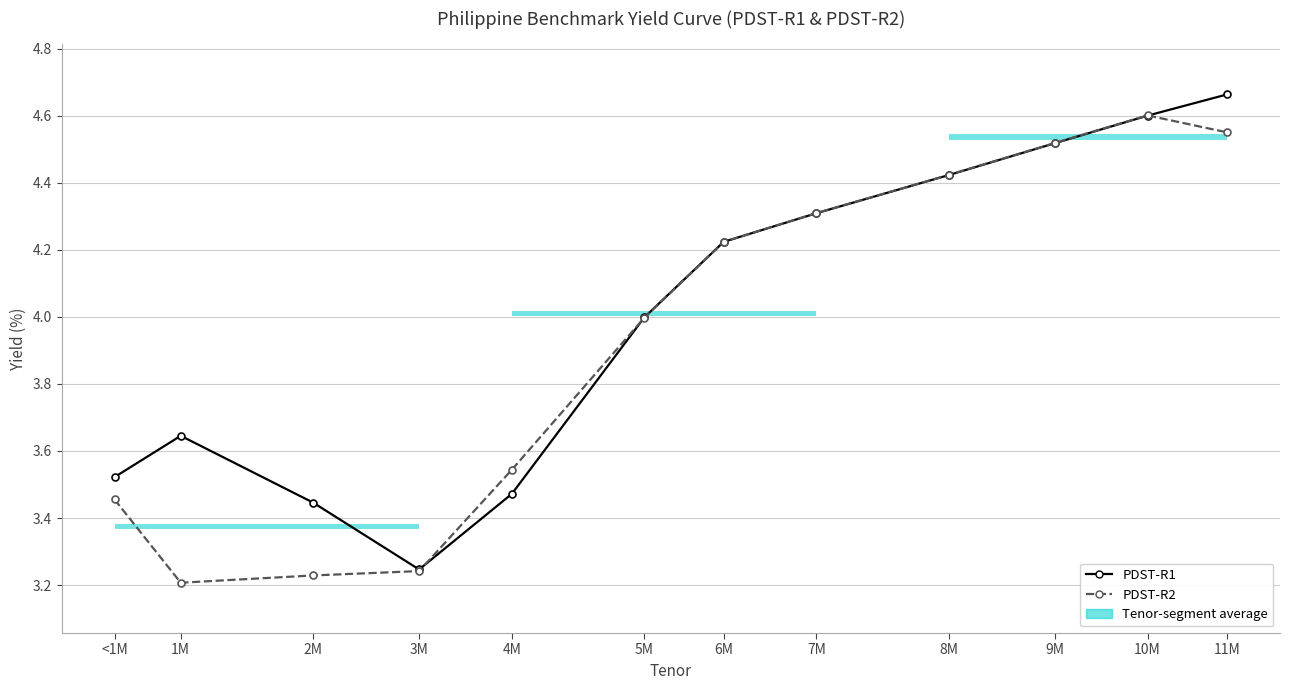

At which label is PDST-R2 closest to 3?

1M